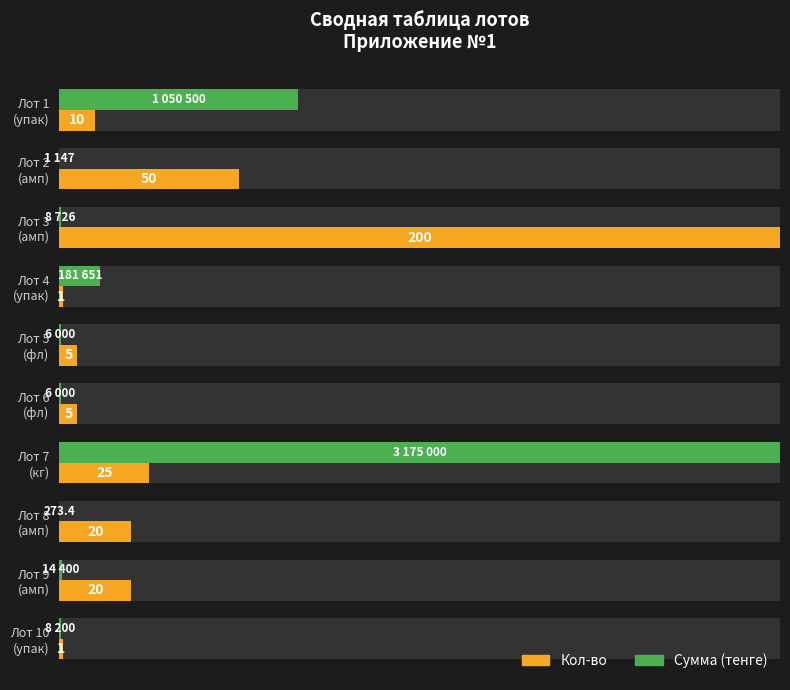

Rank the categories by Кол-во value from highest to lowest.

Лот 3 (амп), Лот 2 (амп), Лот 7 (кг), Лот 8 (амп), Лот 9 (амп), Лот 1 (упак), Лот 5 (фл), Лот 6 (фл), Лот 4 (упак), Лот 10 (упак)